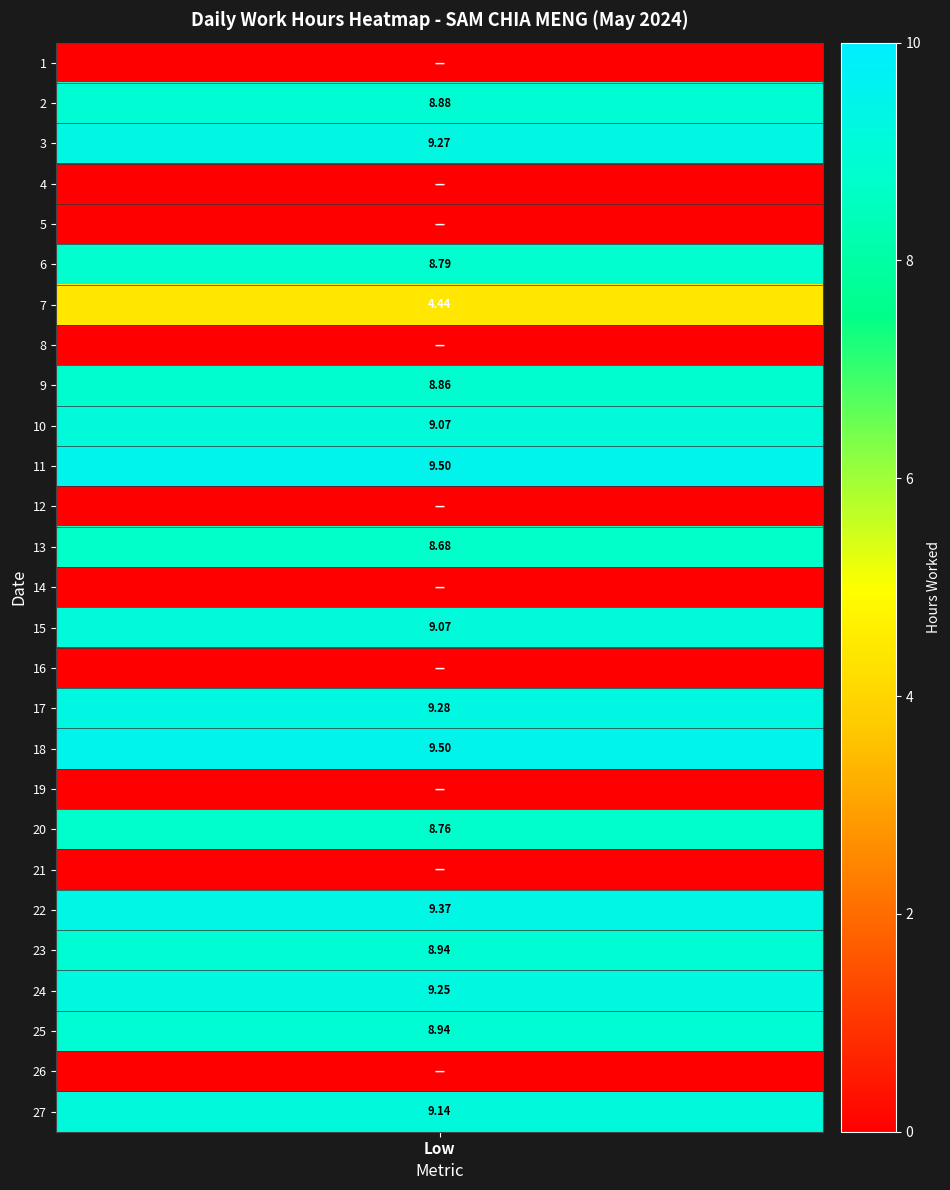

Which series has the largest total across all categories?

11